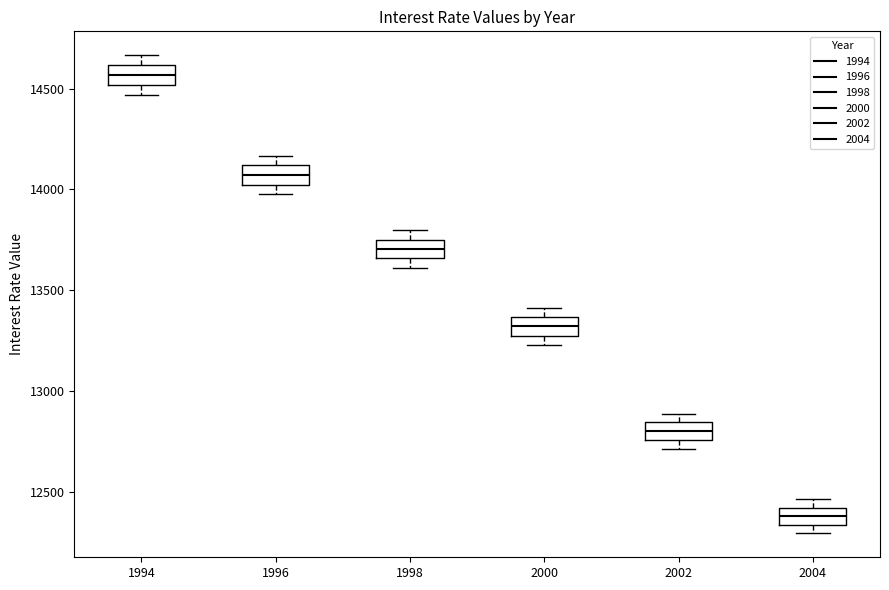

Which box has the highest median line?

1994